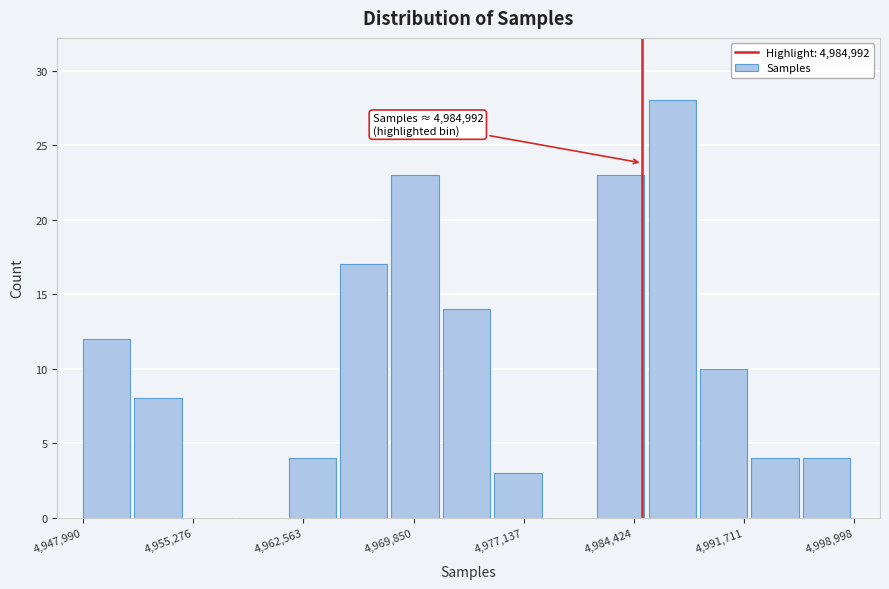

Read against the x-axis, roughly where is the centre of the tallest bar?

4987000